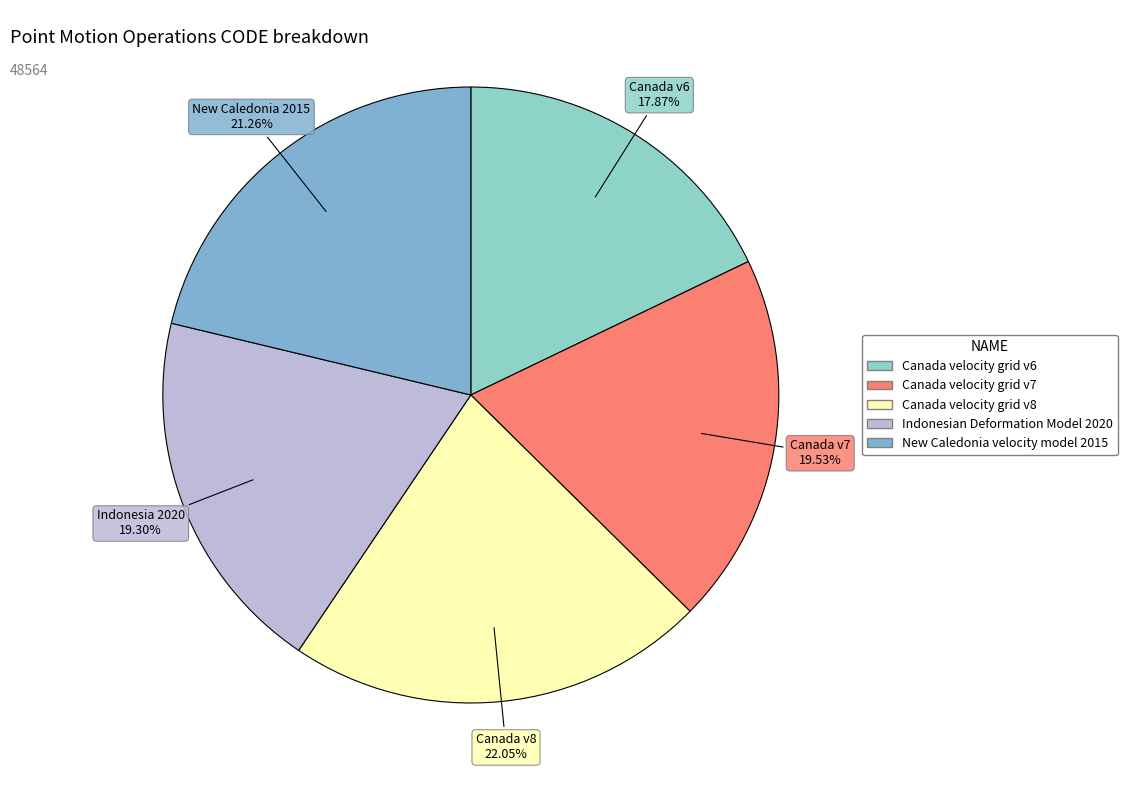

What is the change in value from Canada velocity grid v6 to Indonesian Deformation Model 2020?

+699